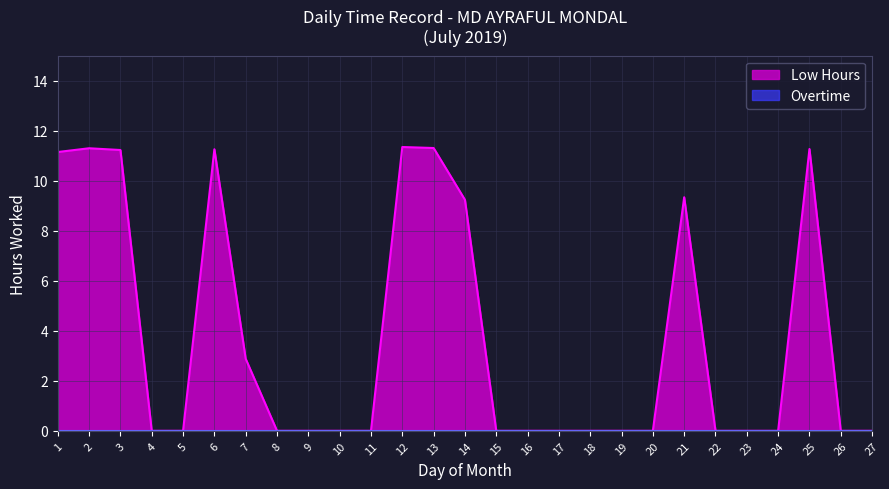

At which category does the data reach its first local peak?

2